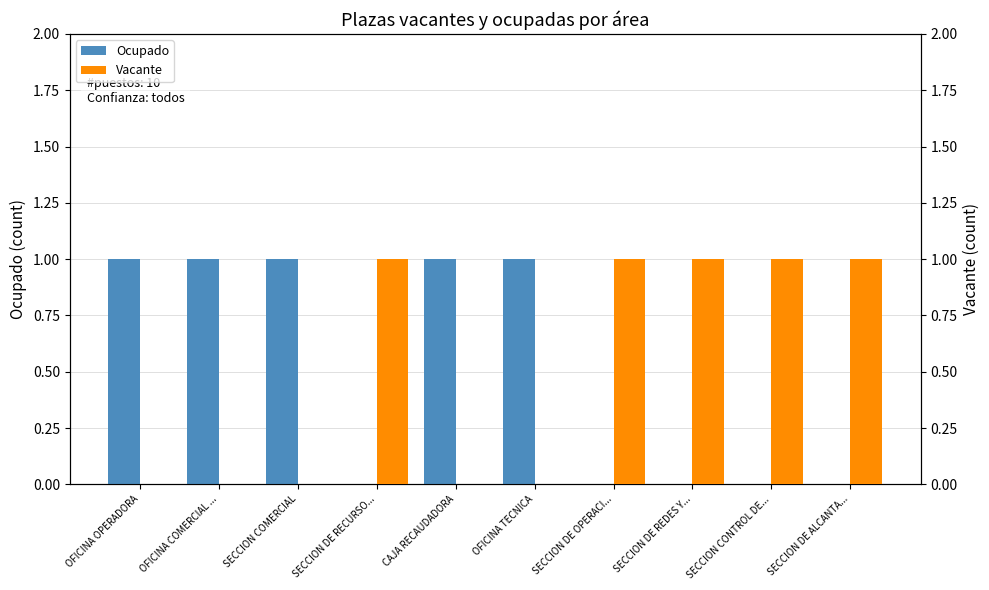

What is the label of the 10th bar from the left?

SECCION DE ALCANTA...